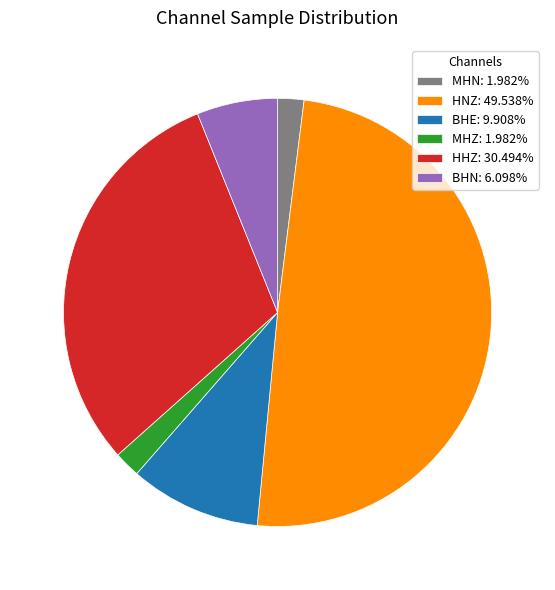

What is the ratio of the value at MHN to the value at BHE?

0.2